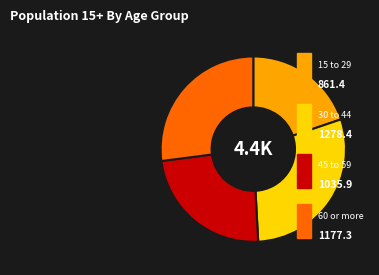

Is there a majority slice in this chart?

No